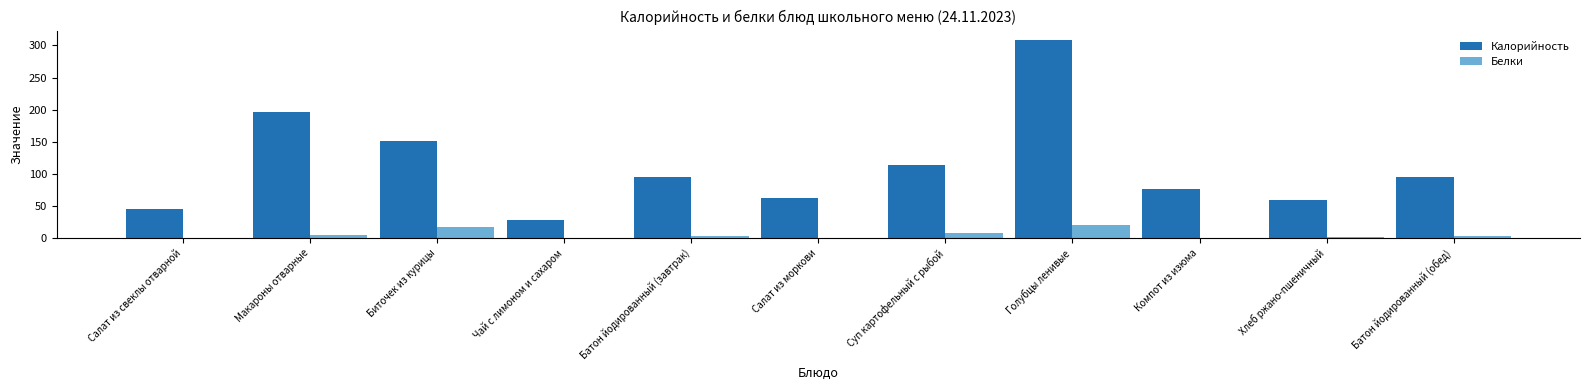

What is the maximum value shown in the chart?

307.9